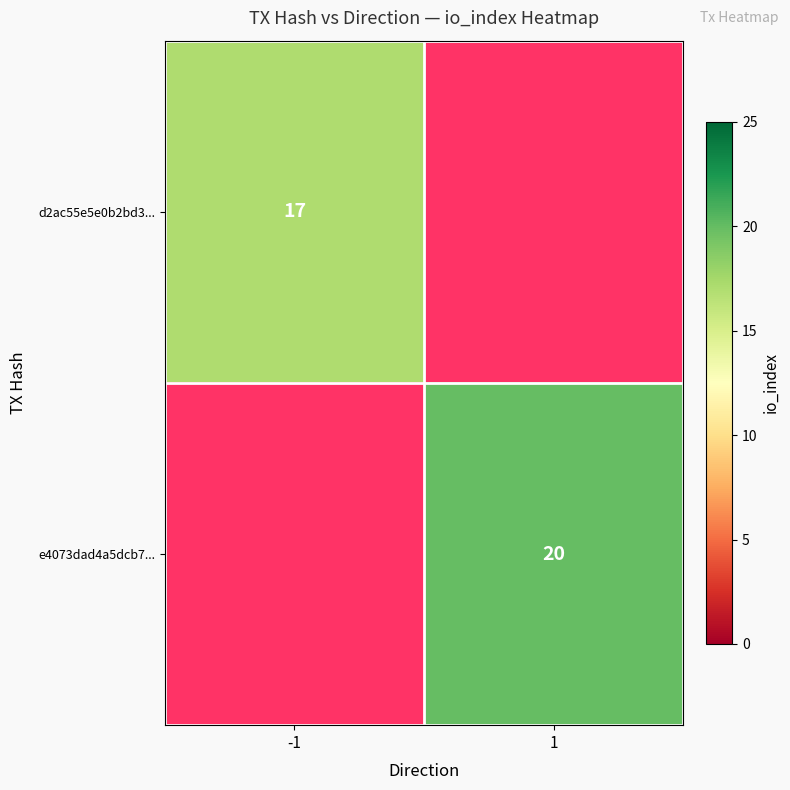

The value of e4073dad4a5dcb7... at 1 is 20. True or false?

True